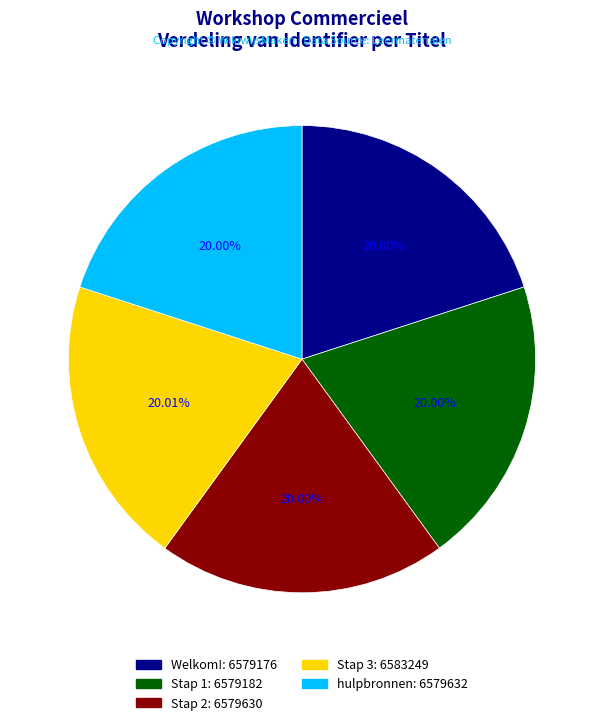

What is the ratio of the value at hulpbronnen to the value at Stap 2?

1.0